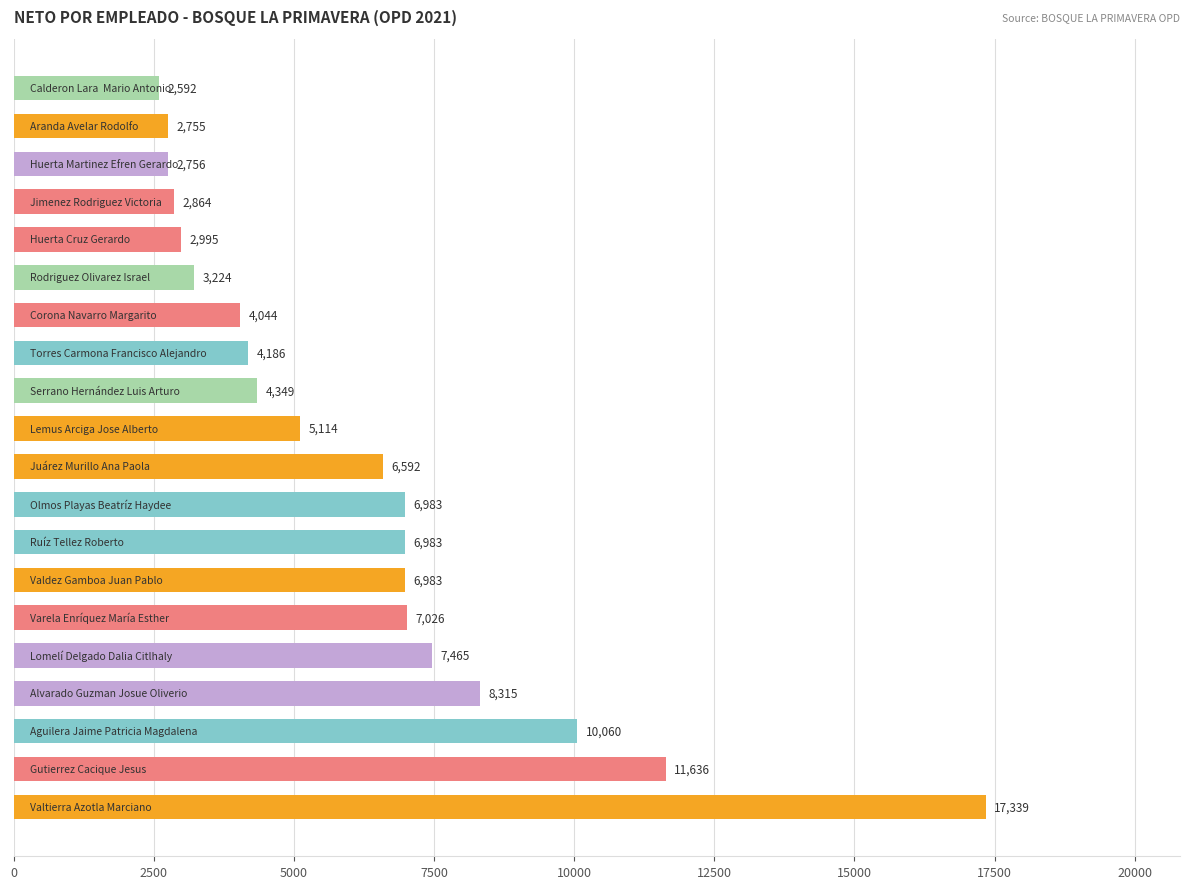

What is the smallest value displayed?

2592.1